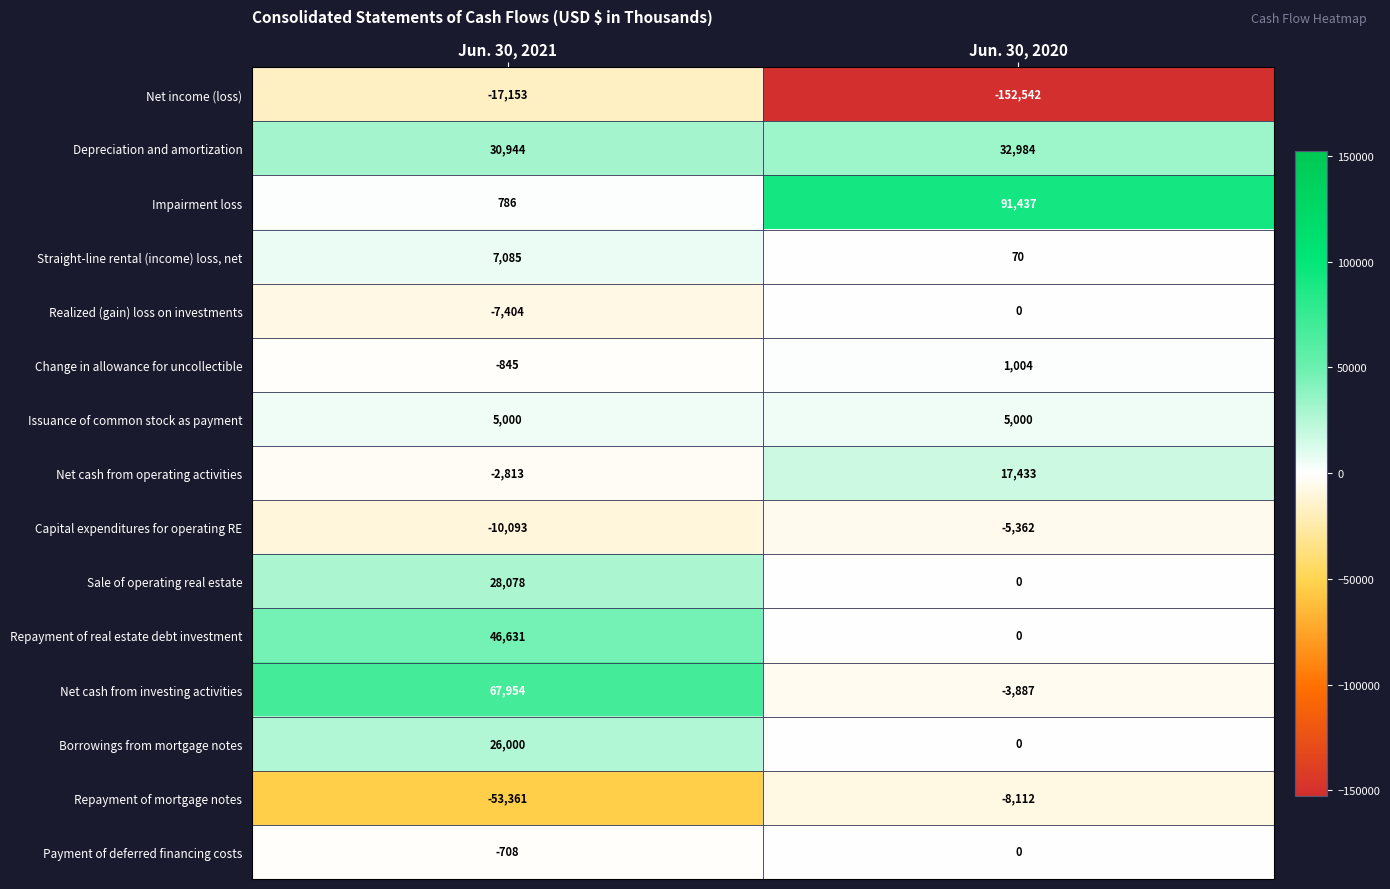

Which category has the lowest value across all series?

Jun. 30, 2020